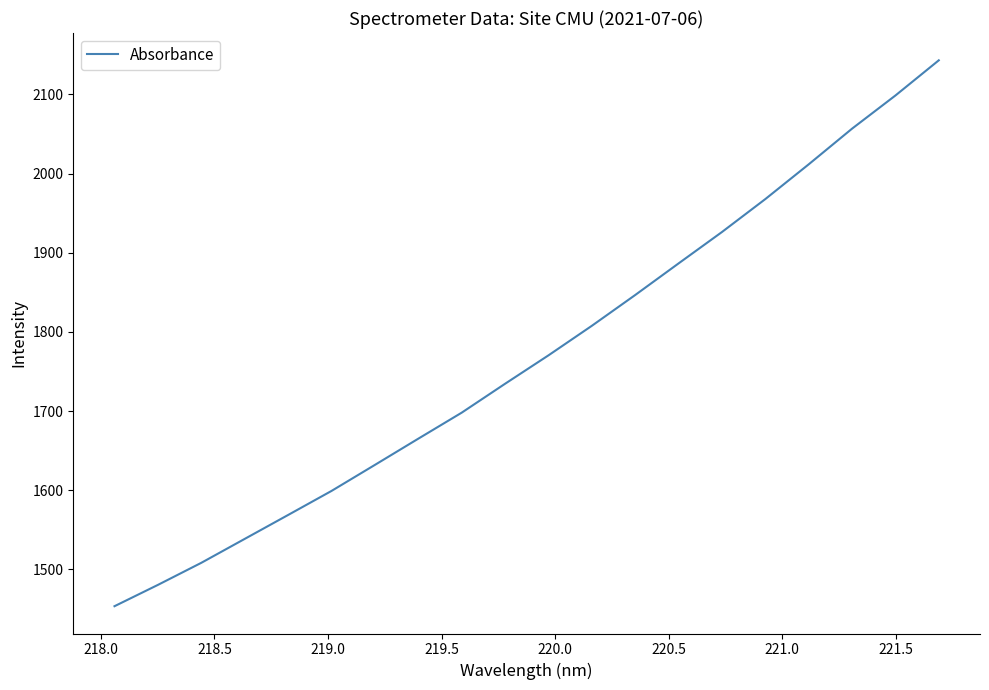

What is the difference between the maximum and minimum values?

689.6